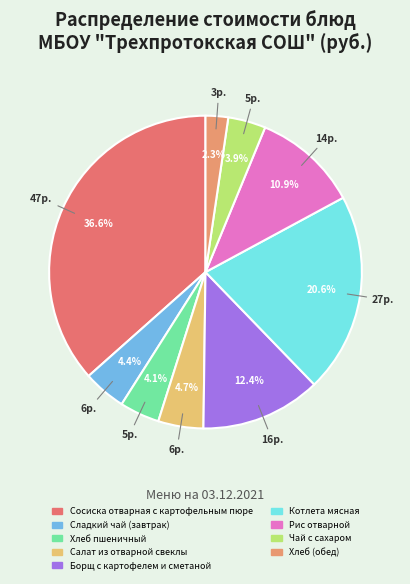

To the nearest percent, what is the difference between the Хлеб (обед) and Котлета мясная slice percentages?

18%